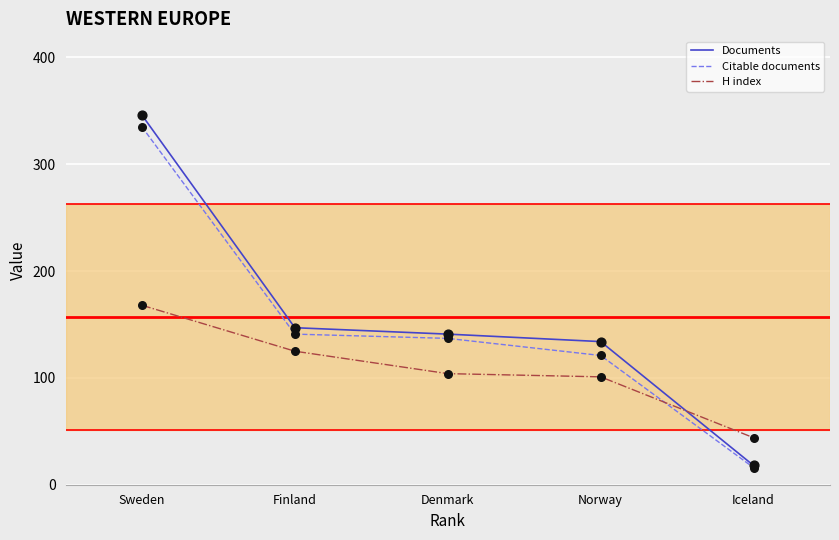

What is the difference between the highest and lowest values at Iceland?

28